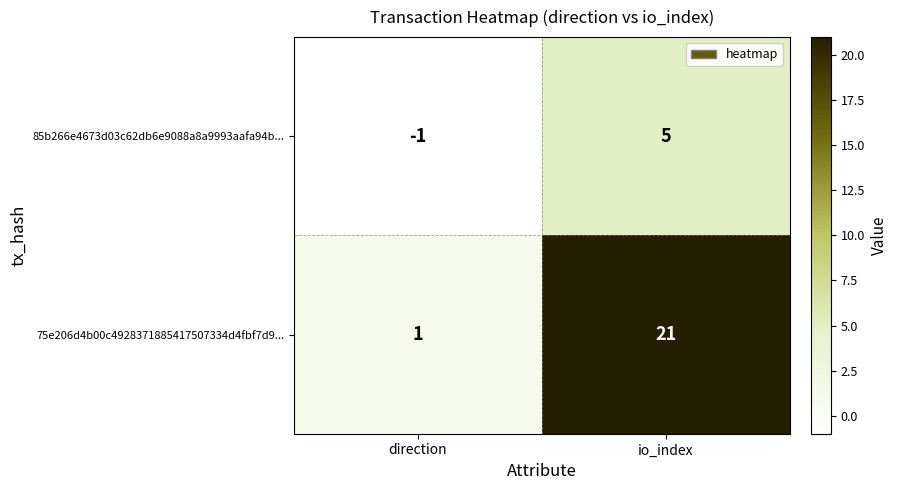

Which series has the widest spread of values?

75e206d4b00c4928371885417507334d4fbf7d9...